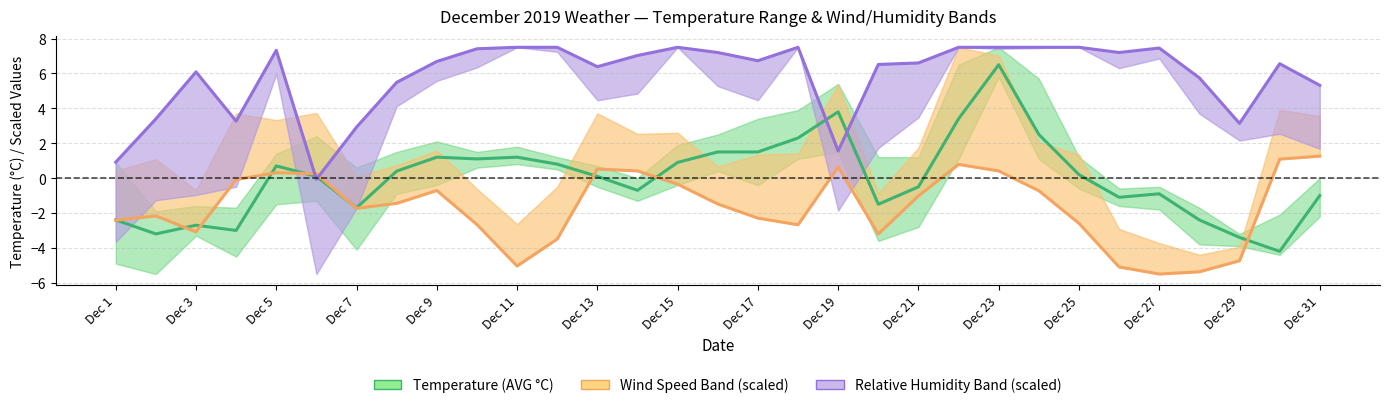

Reading left to right, what are all the values shown in this chart?

Temperature (AVG °C): -2.4	-3.2	-2.7	-3.0	0.7	0.1	-1.7	0.4	1.2	1.1	1.2	0.8	0.1	-0.7	0.9	1.5	1.5	2.3	3.8	-1.5	-0.5	3.4	6.5	2.5	0.2	-1.1	-0.9	-2.4	-3.4	-4.2	-1.0
Wind Speed Band (scaled): -2.4	-2.2	-3.1	-0.1	0.3	0.3	-1.7	-1.4	-0.7	-2.7	-5.0	-3.5	0.5	0.4	-0.3	-1.5	-2.3	-2.7	0.6	-3.2	-1.0	0.8	0.4	-0.7	-2.6	-5.1	-5.5	-5.4	-4.7	1.1	1.3
Relative Humidity Band (scaled): 0.9	3.4	6.1	3.3	7.3	-0.1	2.9	5.5	6.7	7.4	7.5	7.5	6.4	7.0	7.5	7.2	6.7	7.5	1.6	6.5	6.6	7.5	7.5	7.5	7.5	7.2	7.5	5.7	3.1	6.6	5.3